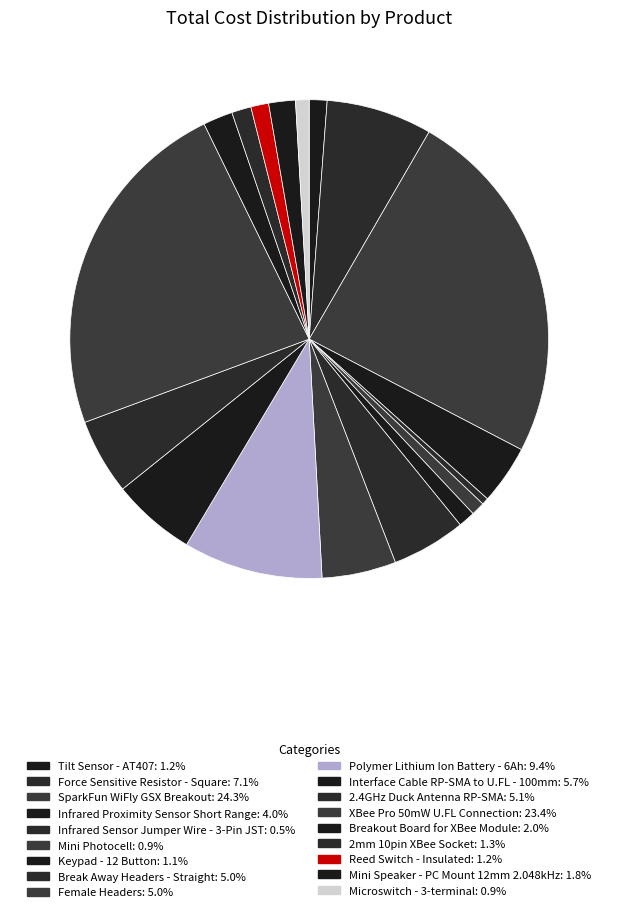

How many segments does this pie chart have?

18